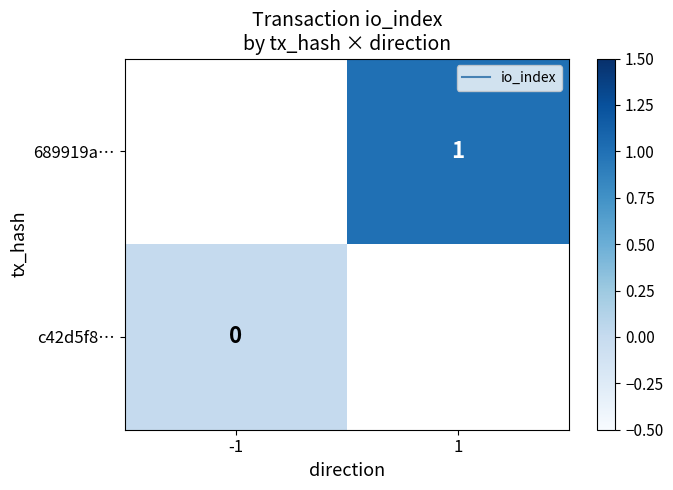

The 689919a… series shows 1.4 at 1. True or false?

False